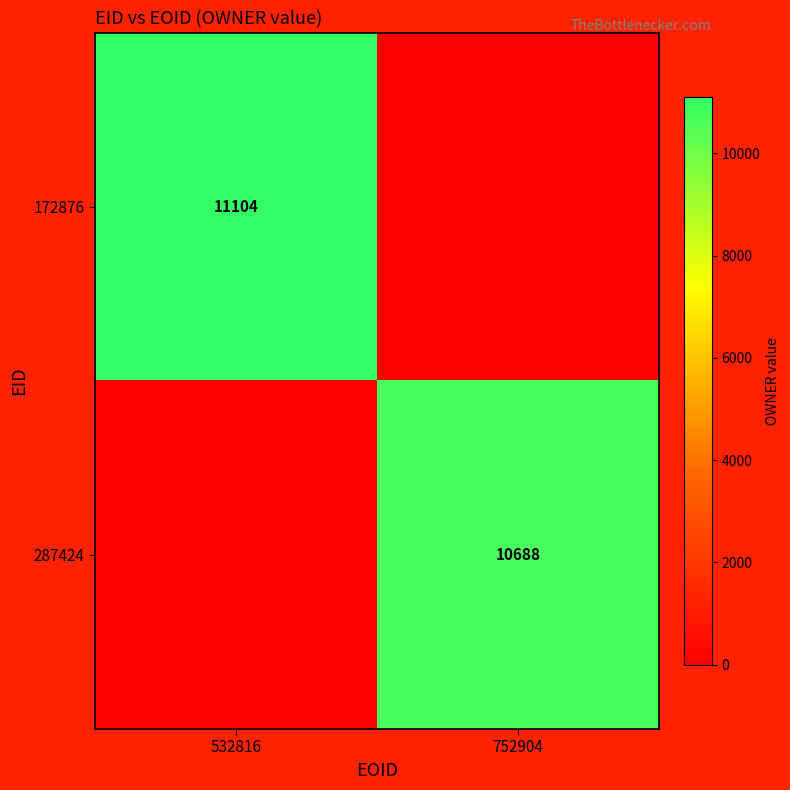

Is it true that 287424 equals 10688 at 752904?

True